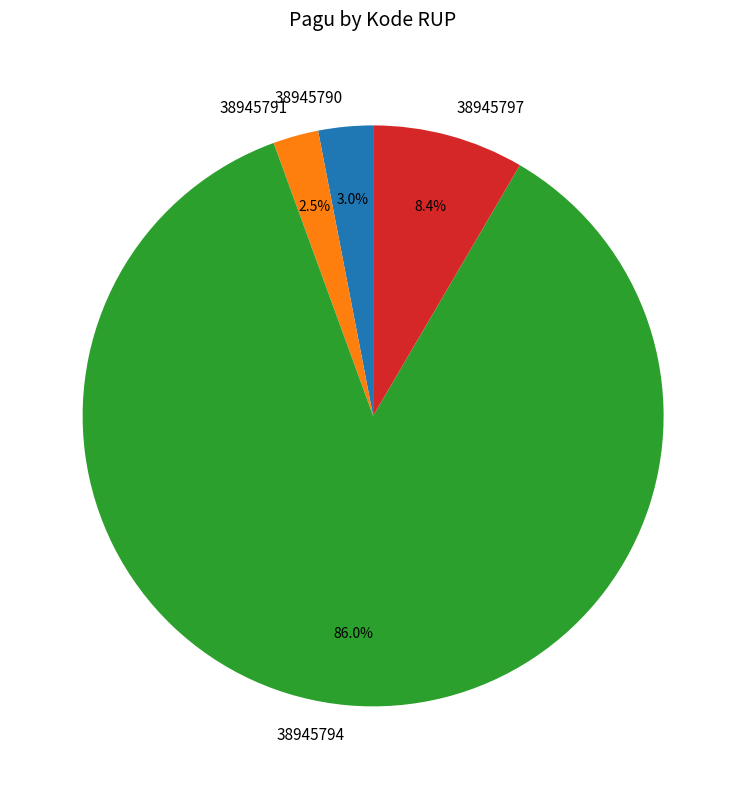

Rank the categories by value from highest to lowest.

38945794, 38945797, 38945790, 38945791